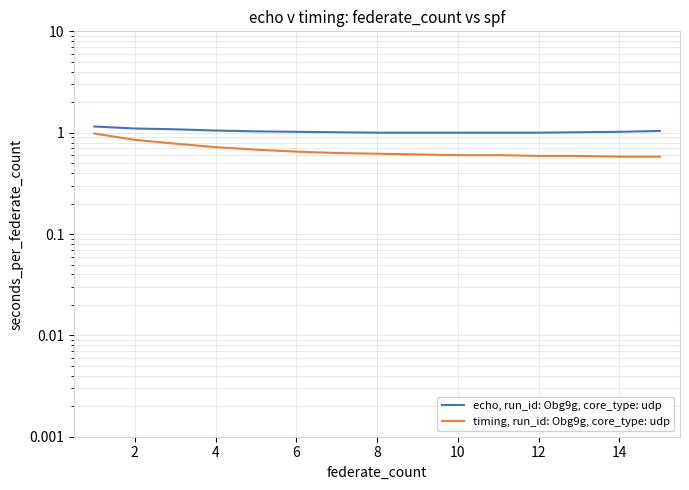

Read the timing, run_id: Obg9g, core_type: udp value at 14.

0.6